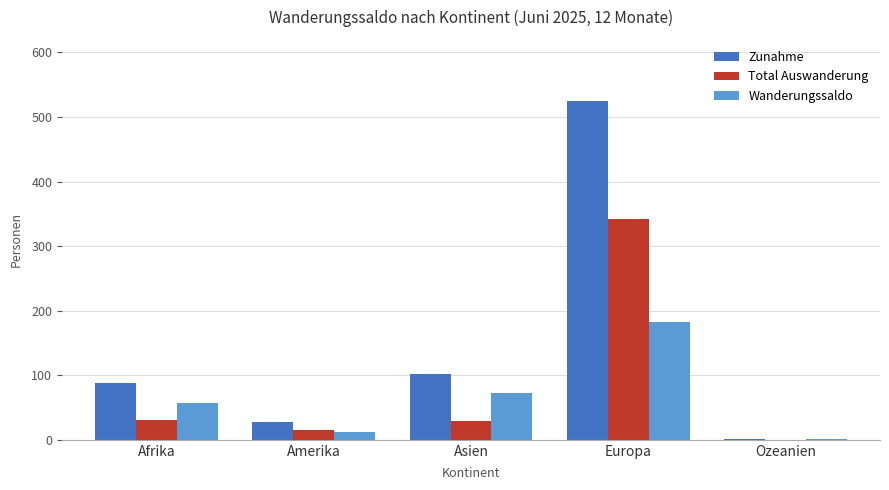

What is the sum of all Wanderungssaldo values?

326